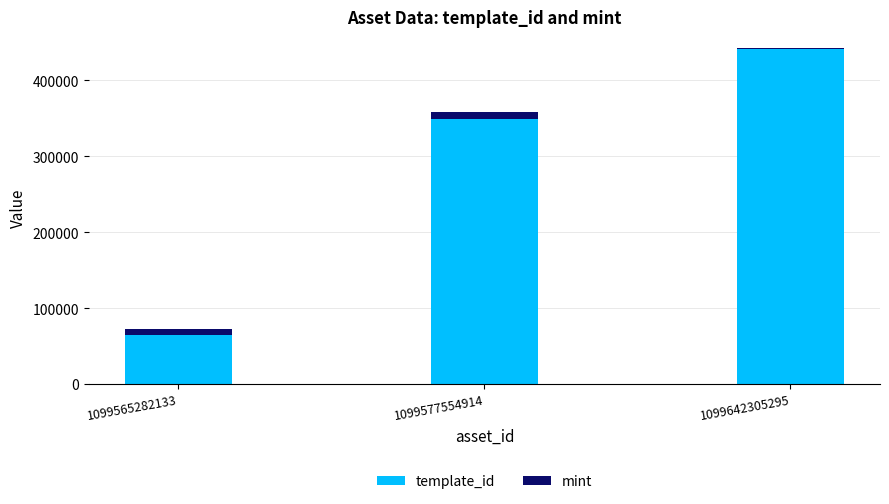

What is the sum of all template_id values?

855069